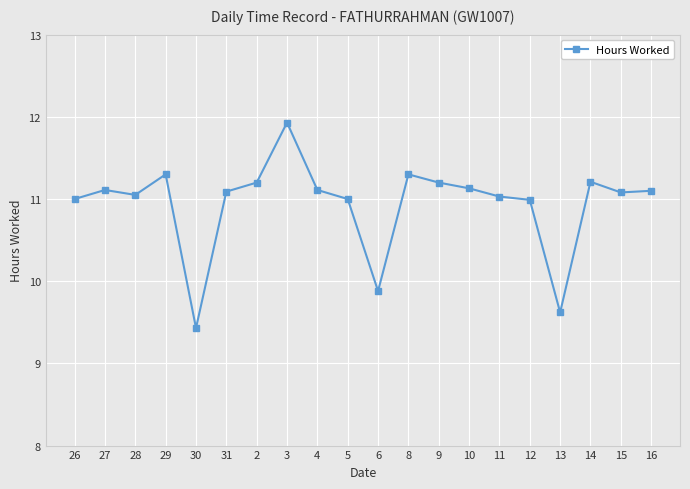

What is the difference between the maximum and minimum values?

2.5